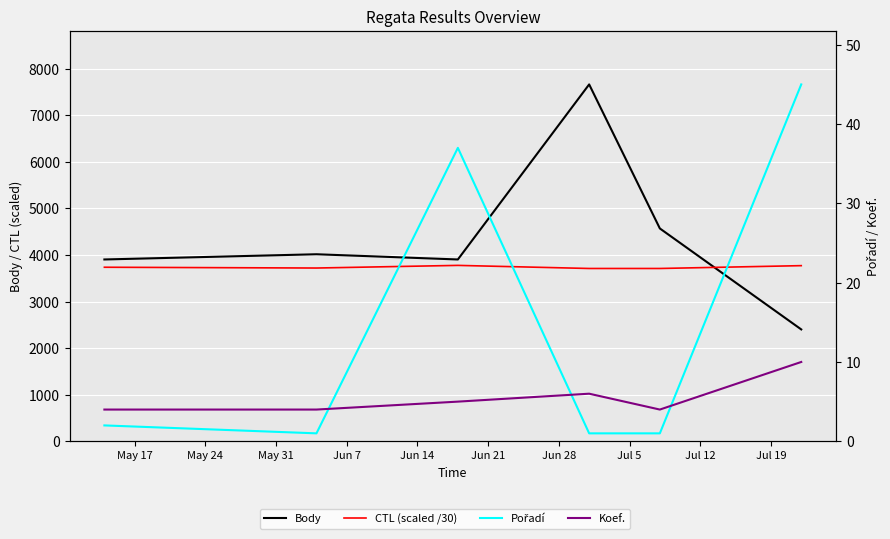

The value of CTL (scaled /30) at Jun 21 is 5810.0. True or false?

False